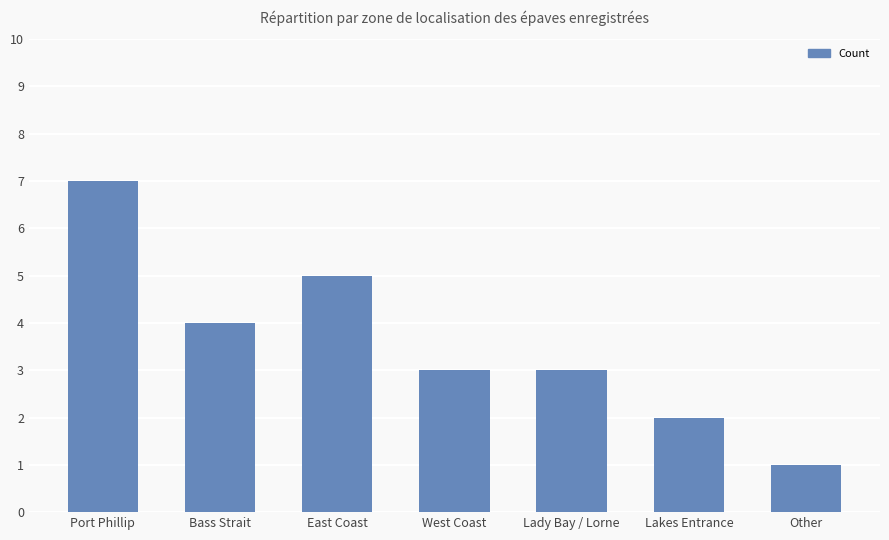

Approximately how many times larger is the value at Lady Bay / Lorne compared to West Coast?

1.0